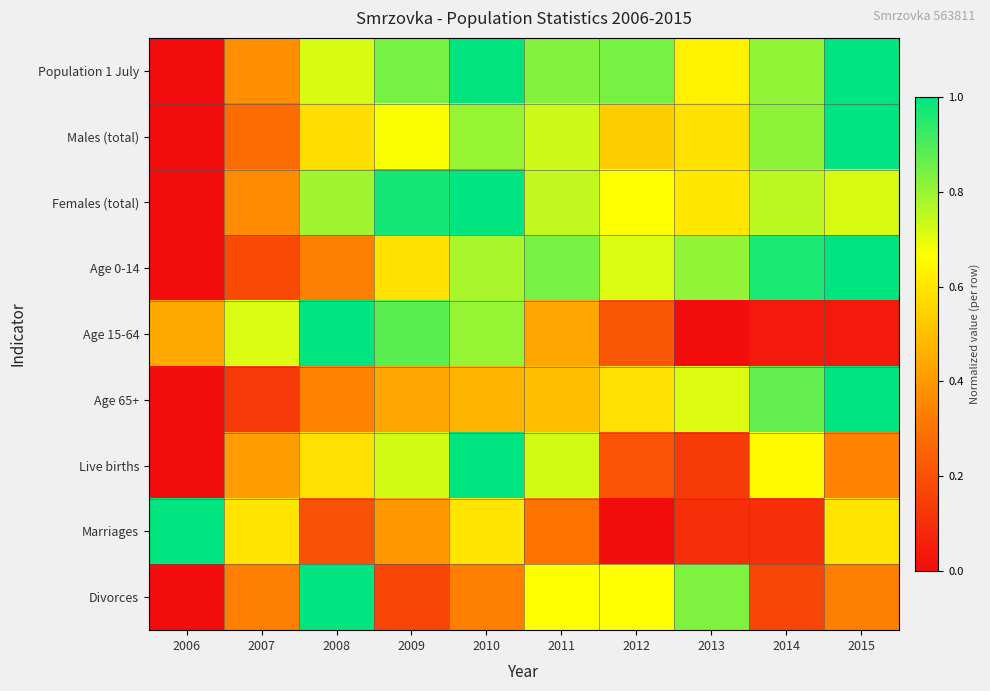

Reading left to right, what are all the values shown in this chart?

Population 1 July: 2006=0.0	2007=0.4	2008=0.7	2009=0.8	2010=1.0	2011=0.8	2012=0.8	2013=0.6	2014=0.8	2015=1.0
Males (total): 2006=0.0	2007=0.3	2008=0.6	2009=0.7	2010=0.8	2011=0.7	2012=0.5	2013=0.6	2014=0.8	2015=1.0
Females (total): 2006=0.0	2007=0.4	2008=0.8	2009=1.0	2010=1.0	2011=0.7	2012=0.7	2013=0.6	2014=0.8	2015=0.7
Age 0-14: 2006=0.0	2007=0.2	2008=0.3	2009=0.6	2010=0.8	2011=0.8	2012=0.7	2013=0.8	2014=1.0	2015=1.0
Age 15-64: 2006=0.4	2007=0.7	2008=1.0	2009=0.9	2010=0.8	2011=0.4	2012=0.2	2013=0.0	2014=0.0	2015=0.0
Age 65+: 2006=0.0	2007=0.1	2008=0.3	2009=0.4	2010=0.5	2011=0.5	2012=0.6	2013=0.7	2014=0.9	2015=1.0
Live births: 2006=0.0	2007=0.4	2008=0.6	2009=0.7	2010=1.0	2011=0.7	2012=0.2	2013=0.1	2014=0.7	2015=0.3
Marriages: 2006=1.0	2007=0.6	2008=0.2	2009=0.4	2010=0.6	2011=0.3	2012=0.0	2013=0.1	2014=0.1	2015=0.6
Divorces: 2006=0.0	2007=0.3	2008=1.0	2009=0.2	2010=0.3	2011=0.7	2012=0.7	2013=0.8	2014=0.2	2015=0.3